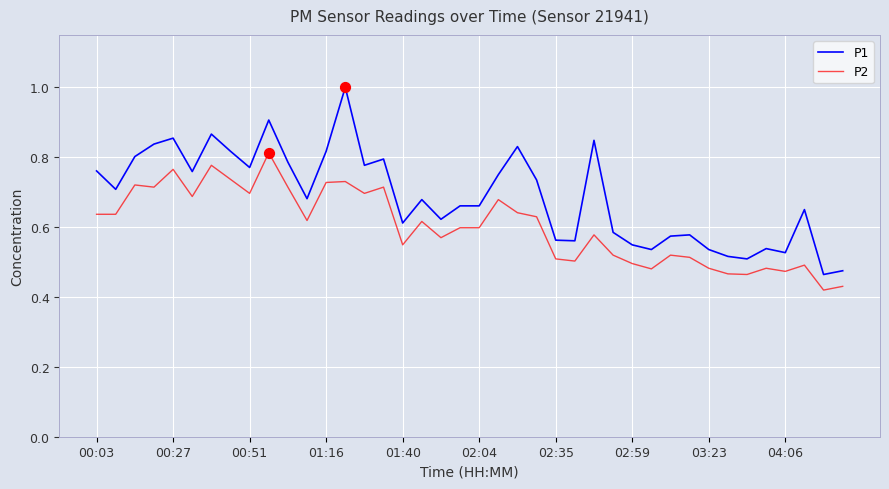

Which series has the largest total across all categories?

P1